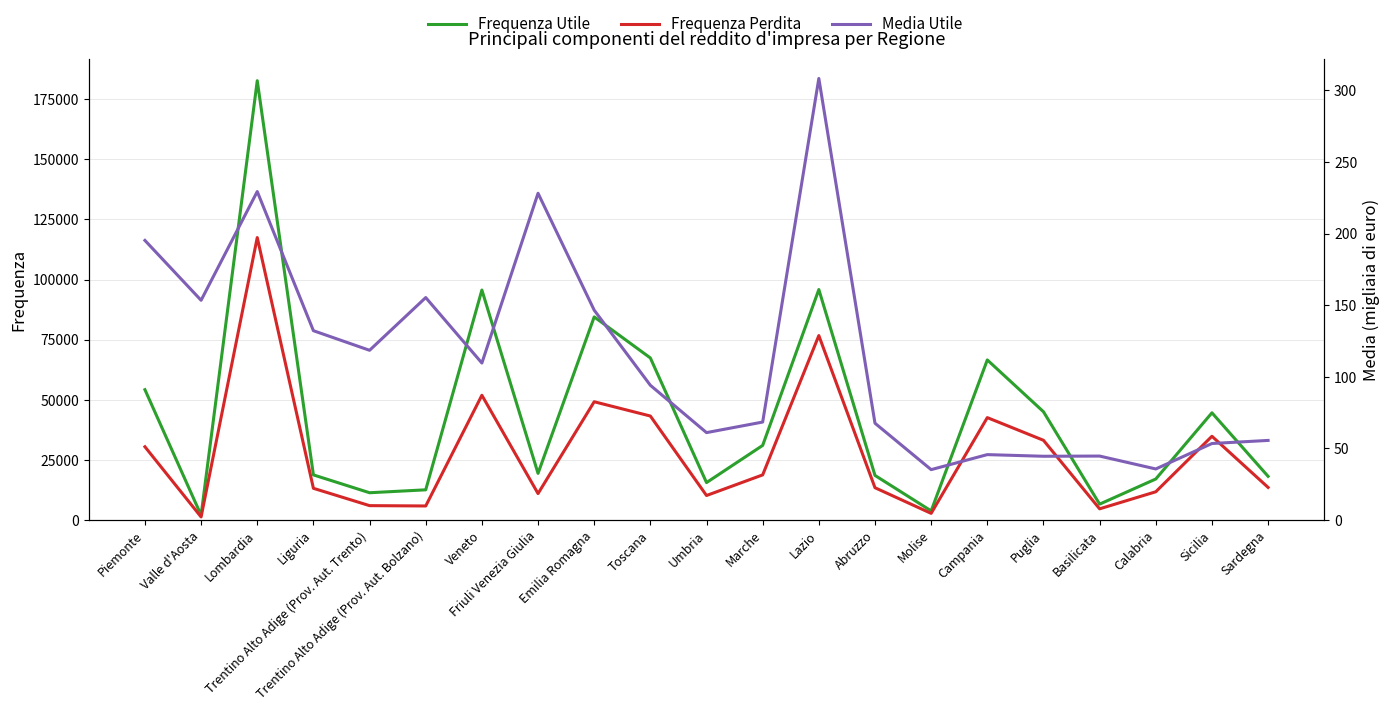

Read the Frequenza Perdita value at Lazio.

76679.0